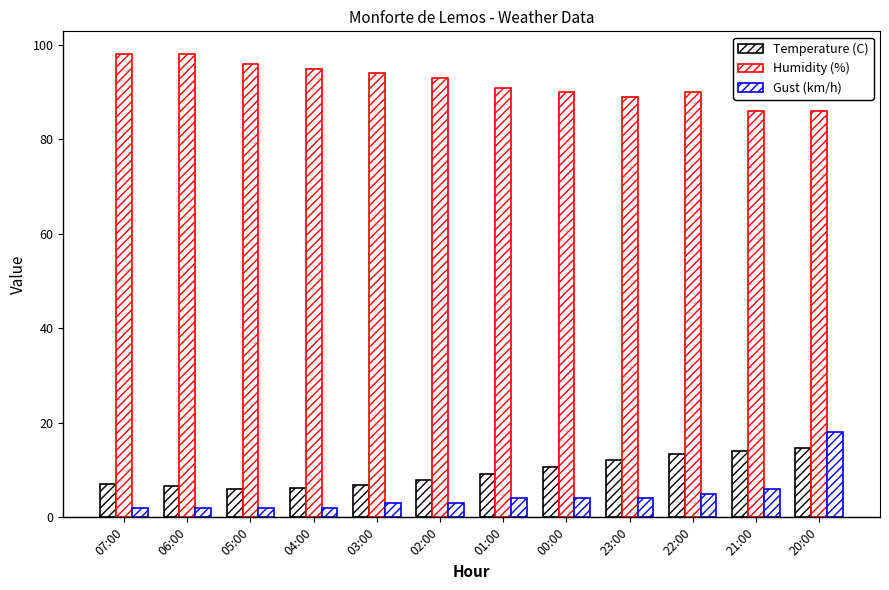

Reading left to right, extract all data points from this chart.

Temperature (C): 7.1	6.7	6.1	6.3	6.9	7.9	9.1	10.7	12.1	13.4	14.1	14.7
Humidity (%): 98.0	98.0	96.0	95.0	94.0	93.0	91.0	90.0	89.0	90.0	86.0	86.0
Gust (km/h): 2.0	2.0	2.0	2.0	3.0	3.0	4.0	4.0	4.0	5.0	6.0	18.0